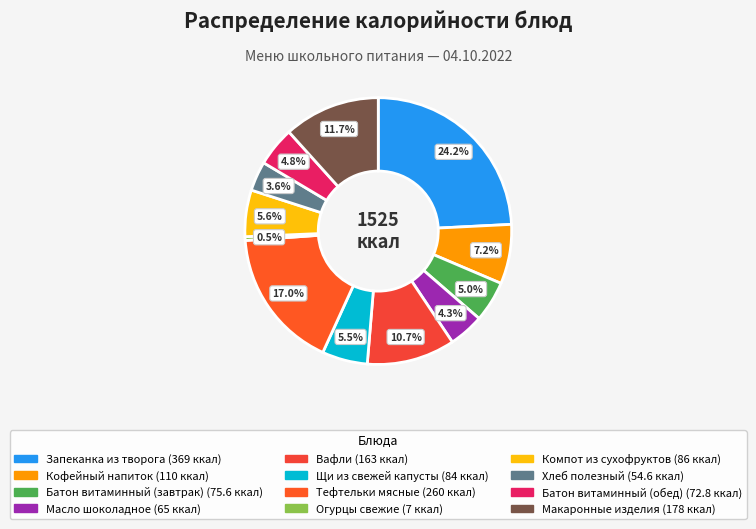

Rank the categories by value from highest to lowest.

Запеканка из творога, Тефтельки мясные, Макаронные изделия, Вафли, Кофейный напиток, Компот из сухофруктов, Щи из свежей капусты, Батон витаминный (завтрак), Батон витаминный (обед), Масло шоколадное, Хлеб полезный, Огурцы свежие